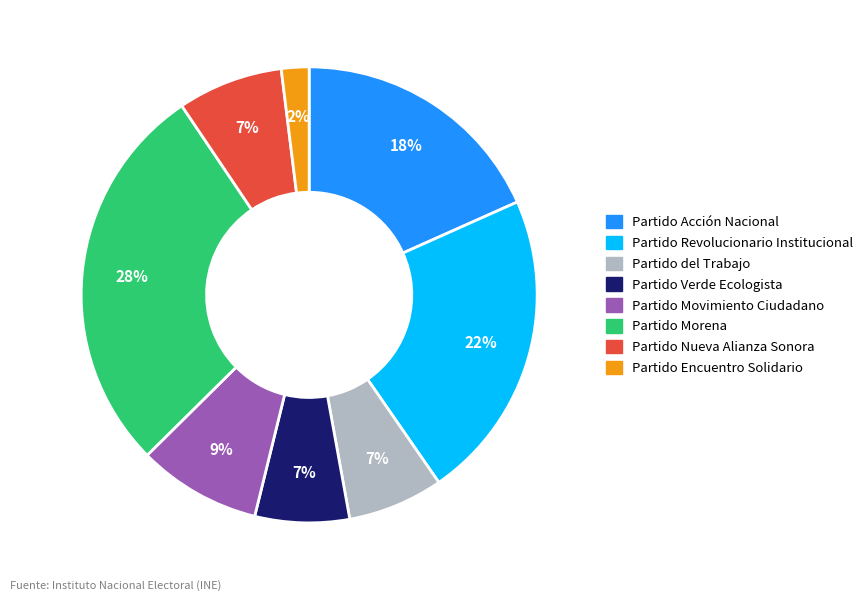

How many slices are in this pie chart?

8